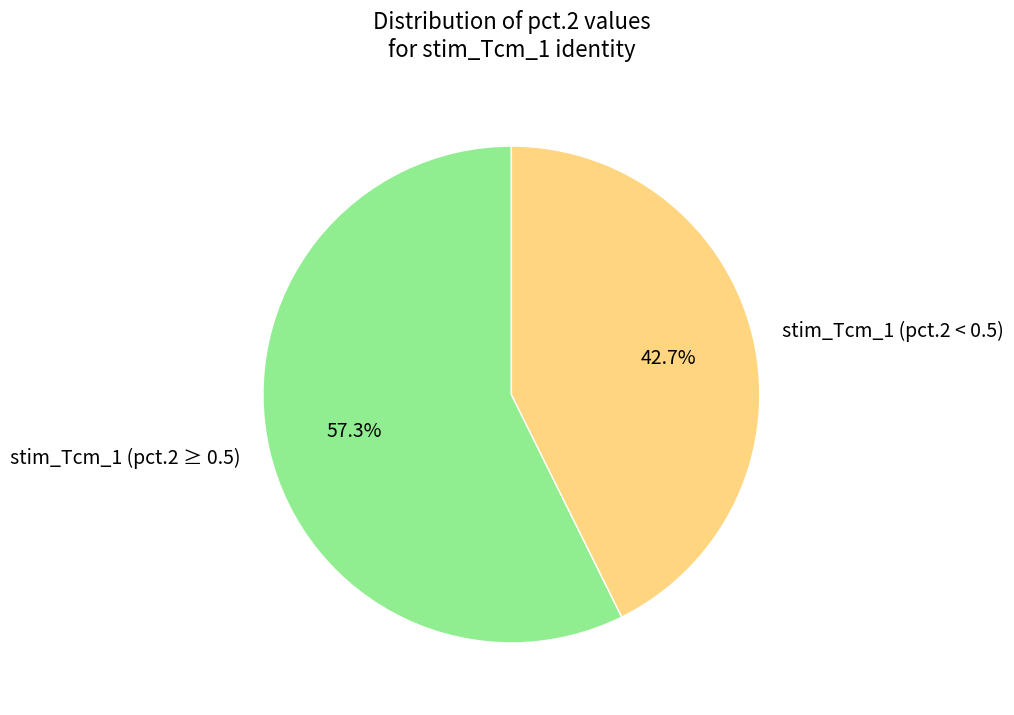

Does any single category account for the majority?

Yes